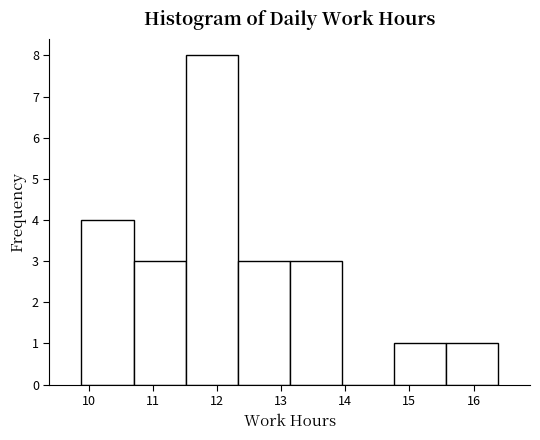

Reading left to right, transcribe this chart: for each bar, give the range it covers on the x-axis and its height. Neither the bar edges nor the heights are printed on the chart, so give them approximately, as read against the axes.

9.9 to 10.7: 4
10.7 to 11.5: 3
11.5 to 12.3: 8
12.3 to 13.1: 3
13.1 to 13.9: 3
13.9 to 14.8: 0
14.8 to 15.6: 1
15.6 to 16.4: 1